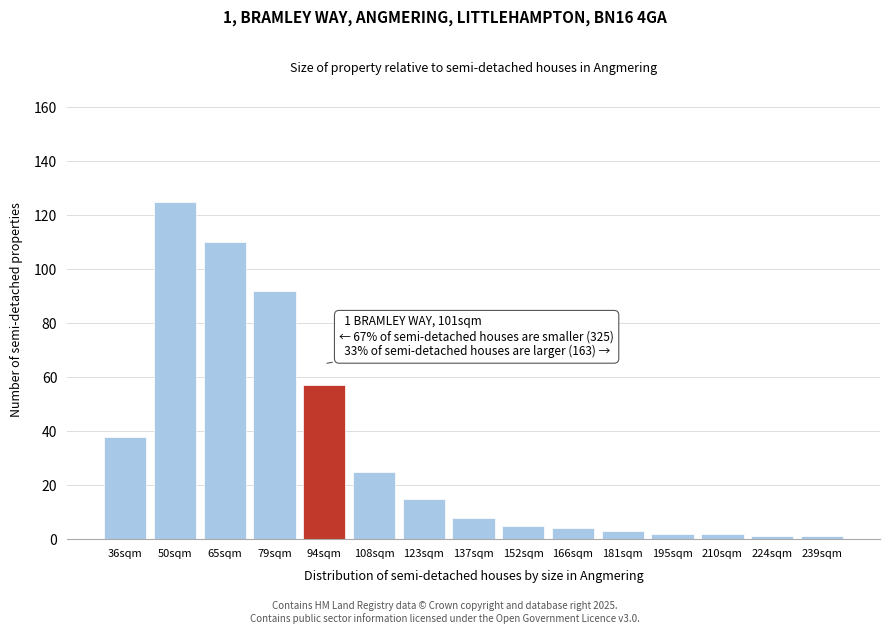

Reading right to left, list all the values displayed in this chart.

239sqm=1	224sqm=1	210sqm=2	195sqm=2	181sqm=3	166sqm=4	152sqm=5	137sqm=8	123sqm=15	108sqm=25	94sqm=57	79sqm=92	65sqm=110	50sqm=125	36sqm=38